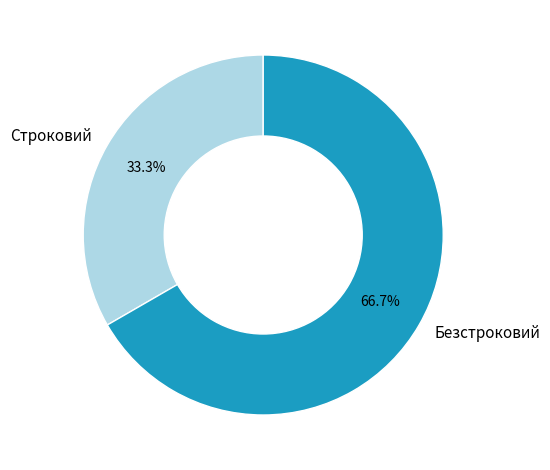

The Безстроковий slice represents 58% of the pie. True or false?

False